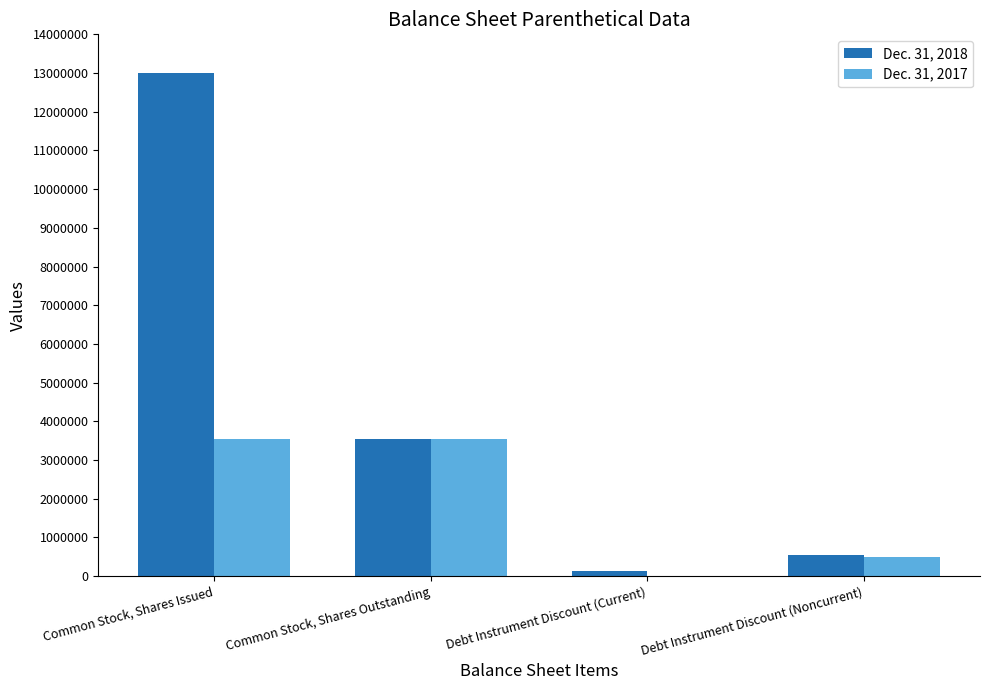

Which series changed the most between Common Stock, Shares Issued and Common Stock, Shares Outstanding?

Dec. 31, 2018